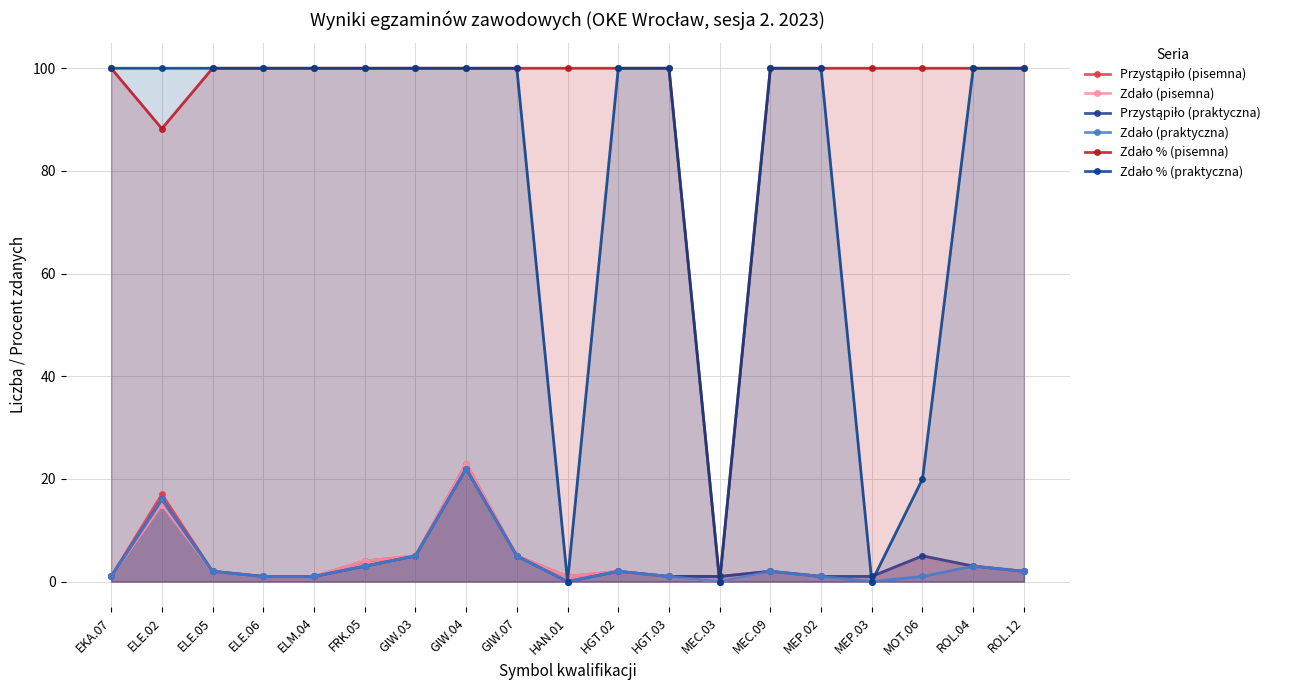

What is the sum of all Zdało % (pisemna) values?

1788.2